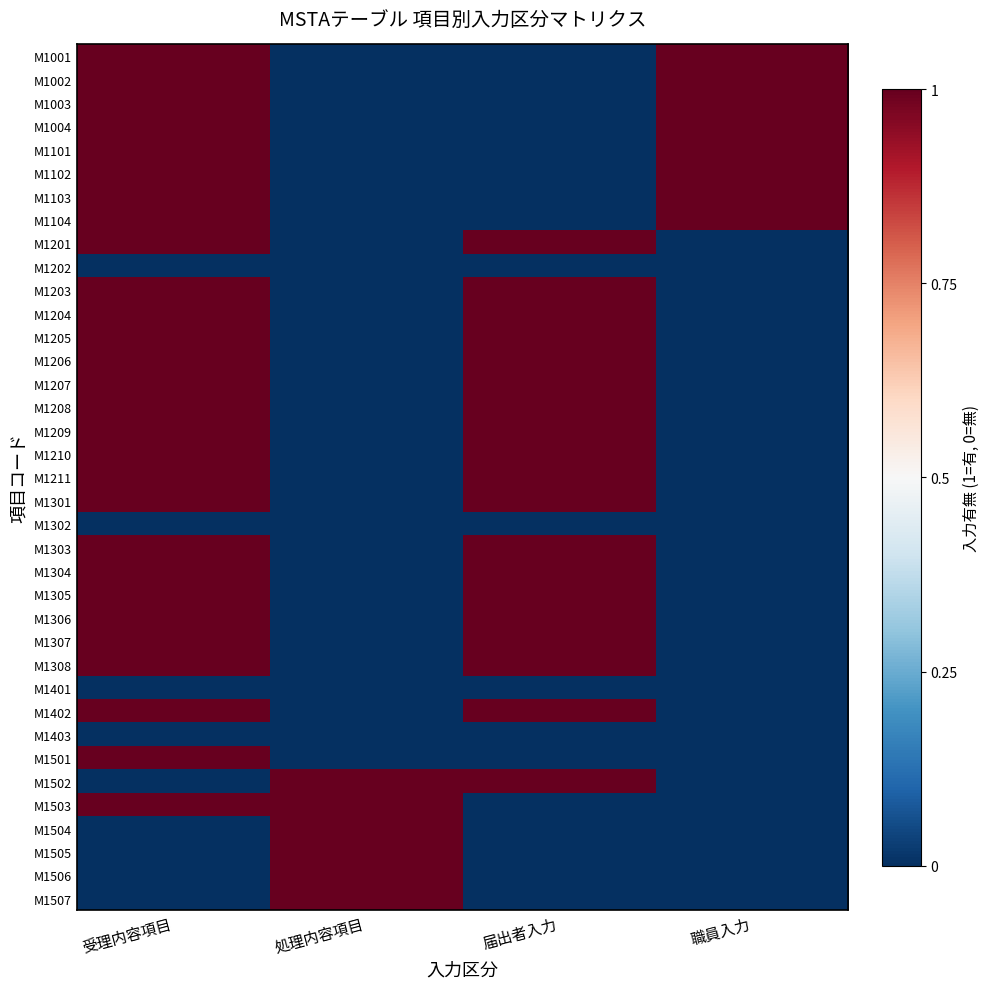

Reading left to right, what are all the values shown in this chart?

M1001: 受理内容項目=1	処理内容項目=0	届出者入力=0	職員入力=1
M1002: 受理内容項目=1	処理内容項目=0	届出者入力=0	職員入力=1
M1003: 受理内容項目=1	処理内容項目=0	届出者入力=0	職員入力=1
M1004: 受理内容項目=1	処理内容項目=0	届出者入力=0	職員入力=1
M1101: 受理内容項目=1	処理内容項目=0	届出者入力=0	職員入力=1
M1102: 受理内容項目=1	処理内容項目=0	届出者入力=0	職員入力=1
M1103: 受理内容項目=1	処理内容項目=0	届出者入力=0	職員入力=1
M1104: 受理内容項目=1	処理内容項目=0	届出者入力=0	職員入力=1
M1201: 受理内容項目=1	処理内容項目=0	届出者入力=1	職員入力=0
M1202: 受理内容項目=0	処理内容項目=0	届出者入力=0	職員入力=0
M1203: 受理内容項目=1	処理内容項目=0	届出者入力=1	職員入力=0
M1204: 受理内容項目=1	処理内容項目=0	届出者入力=1	職員入力=0
M1205: 受理内容項目=1	処理内容項目=0	届出者入力=1	職員入力=0
M1206: 受理内容項目=1	処理内容項目=0	届出者入力=1	職員入力=0
M1207: 受理内容項目=1	処理内容項目=0	届出者入力=1	職員入力=0
M1208: 受理内容項目=1	処理内容項目=0	届出者入力=1	職員入力=0
M1209: 受理内容項目=1	処理内容項目=0	届出者入力=1	職員入力=0
M1210: 受理内容項目=1	処理内容項目=0	届出者入力=1	職員入力=0
M1211: 受理内容項目=1	処理内容項目=0	届出者入力=1	職員入力=0
M1301: 受理内容項目=1	処理内容項目=0	届出者入力=1	職員入力=0
M1302: 受理内容項目=0	処理内容項目=0	届出者入力=0	職員入力=0
M1303: 受理内容項目=1	処理内容項目=0	届出者入力=1	職員入力=0
M1304: 受理内容項目=1	処理内容項目=0	届出者入力=1	職員入力=0
M1305: 受理内容項目=1	処理内容項目=0	届出者入力=1	職員入力=0
M1306: 受理内容項目=1	処理内容項目=0	届出者入力=1	職員入力=0
M1307: 受理内容項目=1	処理内容項目=0	届出者入力=1	職員入力=0
M1308: 受理内容項目=1	処理内容項目=0	届出者入力=1	職員入力=0
M1401: 受理内容項目=0	処理内容項目=0	届出者入力=0	職員入力=0
M1402: 受理内容項目=1	処理内容項目=0	届出者入力=1	職員入力=0
M1403: 受理内容項目=0	処理内容項目=0	届出者入力=0	職員入力=0
M1501: 受理内容項目=1	処理内容項目=0	届出者入力=0	職員入力=0
M1502: 受理内容項目=0	処理内容項目=1	届出者入力=1	職員入力=0
M1503: 受理内容項目=1	処理内容項目=1	届出者入力=0	職員入力=0
M1504: 受理内容項目=0	処理内容項目=1	届出者入力=0	職員入力=0
M1505: 受理内容項目=0	処理内容項目=1	届出者入力=0	職員入力=0
M1506: 受理内容項目=0	処理内容項目=1	届出者入力=0	職員入力=0
M1507: 受理内容項目=0	処理内容項目=1	届出者入力=0	職員入力=0